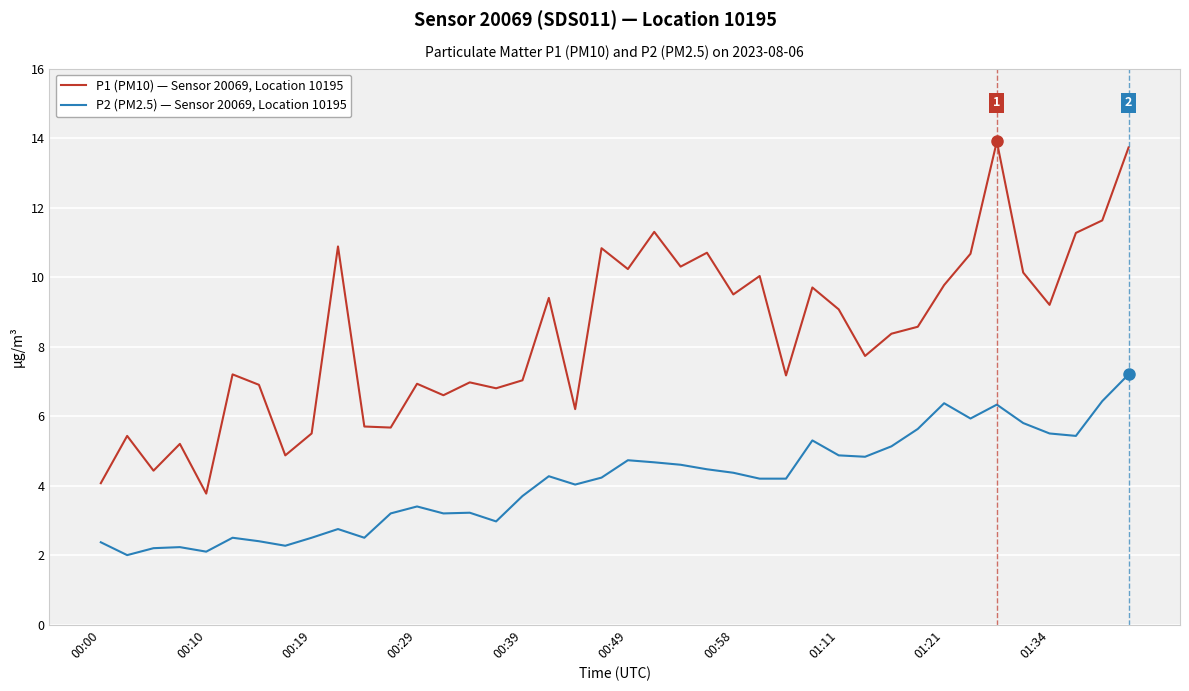

Rank the series by their average value, from highest to lowest.

P1 (PM10) — Sensor 20069, Location 10195, P2 (PM2.5) — Sensor 20069, Location 10195